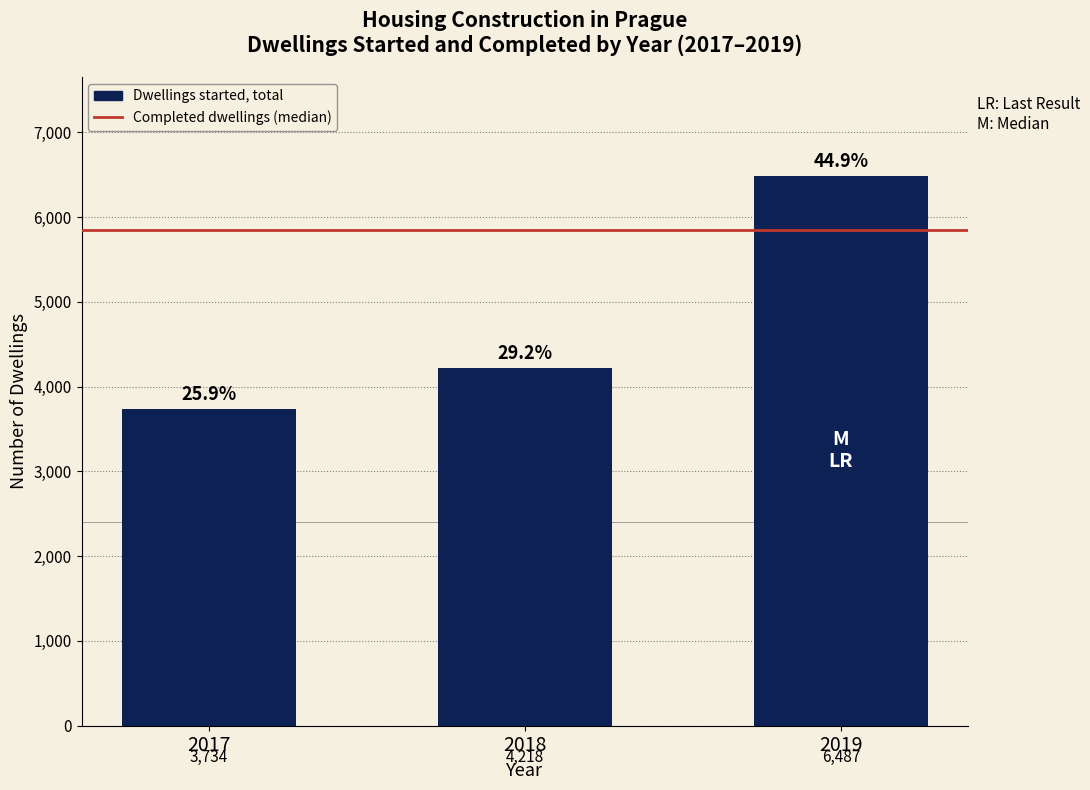

Reading left to right, extract all data points from this chart.

3734	4218	6487